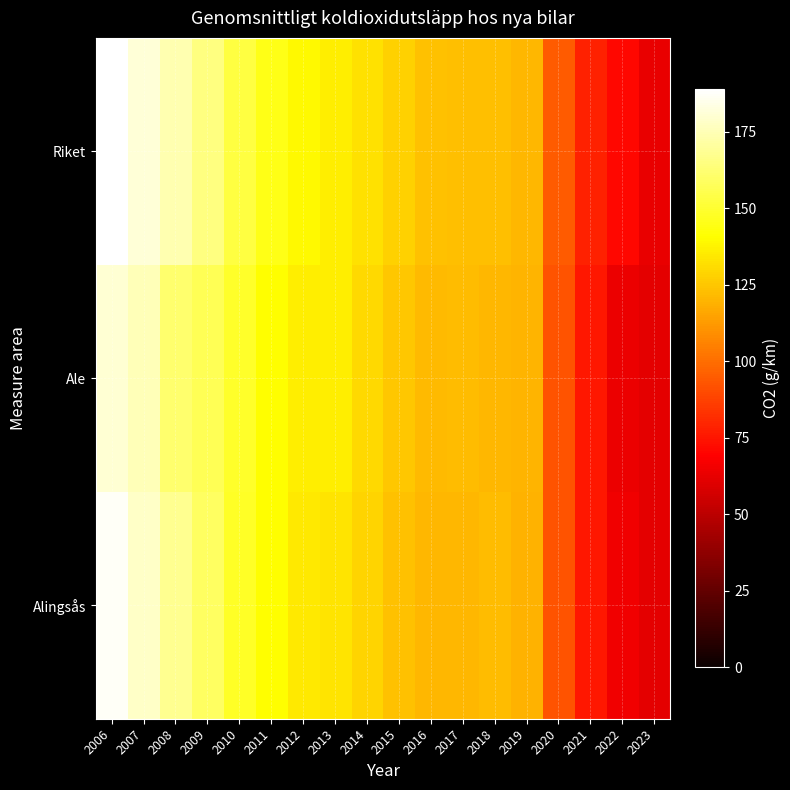

Reading right to left, extract all data points from this chart.

Riket: 2023=63.4	2022=71.3	2021=78.8	2020=95.1	2019=120.4	2018=123.2	2017=123.1	2016=124.0	2015=127.9	2014=132.6	2013=136.6	2012=138.9	2011=145.1	2010=153.0	2009=165.0	2008=174.0	2007=181.0	2006=189.0
Ale: 2023=61.5	2022=63.8	2021=75.4	2020=92.5	2019=119.8	2018=120.5	2017=122.5	2016=121.5	2015=125.1	2014=130.3	2013=136.1	2012=136.2	2011=140.6	2010=148.6	2009=157.2	2008=161.6	2007=175.2	2006=180.6
Alingsås: 2023=62.0	2022=65.0	2021=76.0	2020=93.0	2019=119.0	2018=122.0	2017=121.0	2016=121.0	2015=124.0	2014=129.0	2013=133.0	2012=135.0	2011=141.0	2010=148.0	2009=158.9	2008=168.0	2007=178.1	2006=187.2